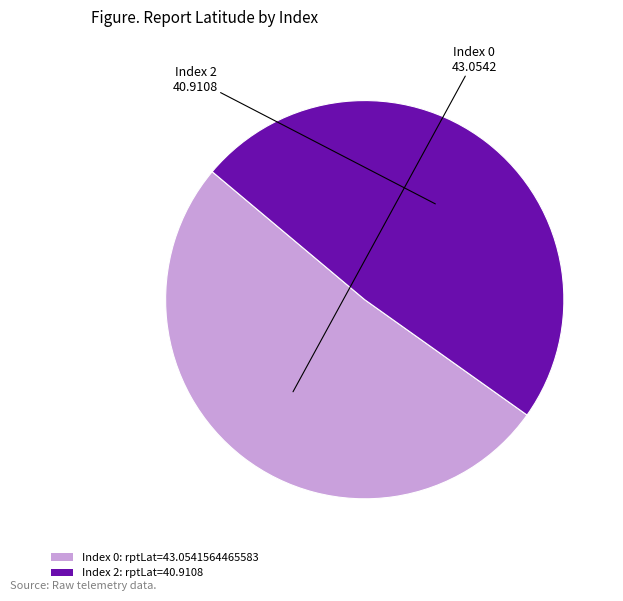

Count the number of slices in the pie.

2